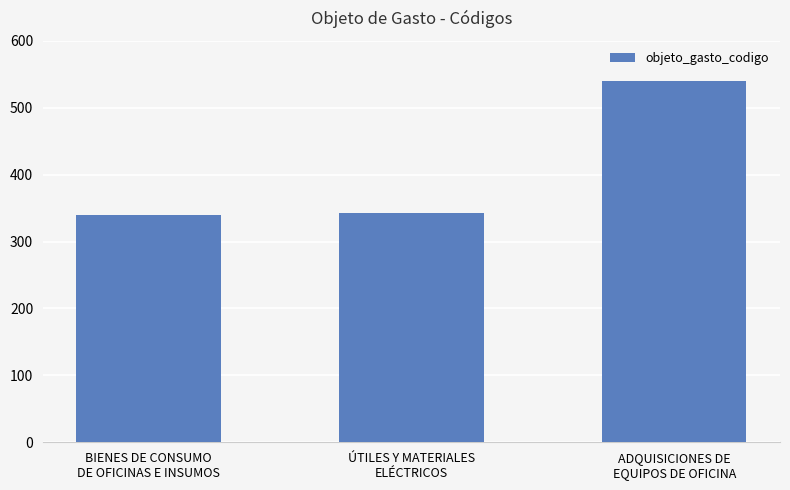

What is the smallest value displayed?

340